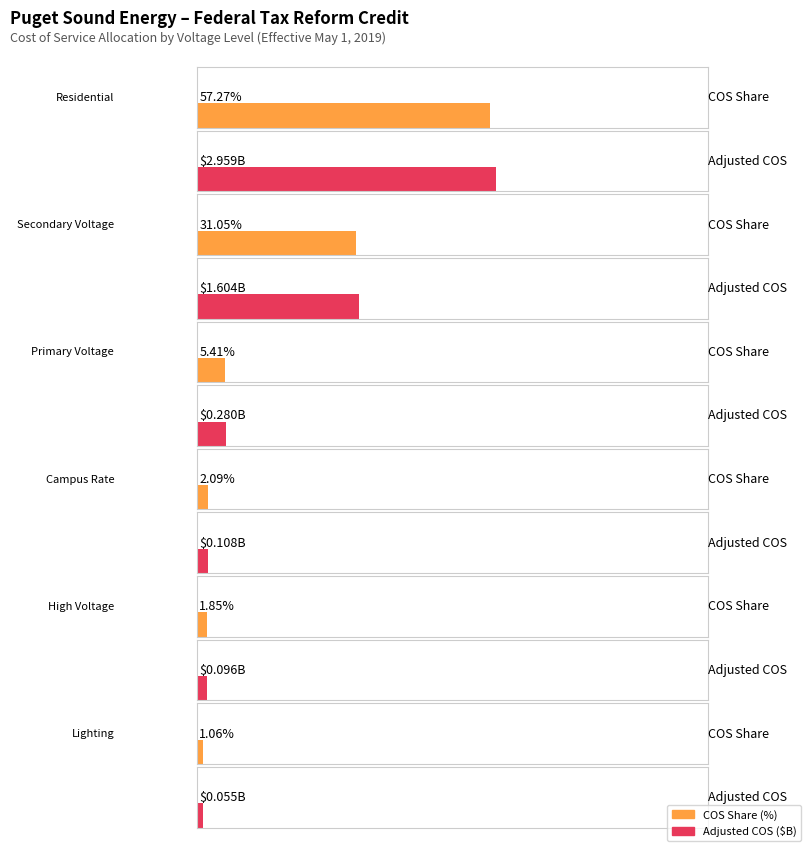

How many bars are there in total?

12